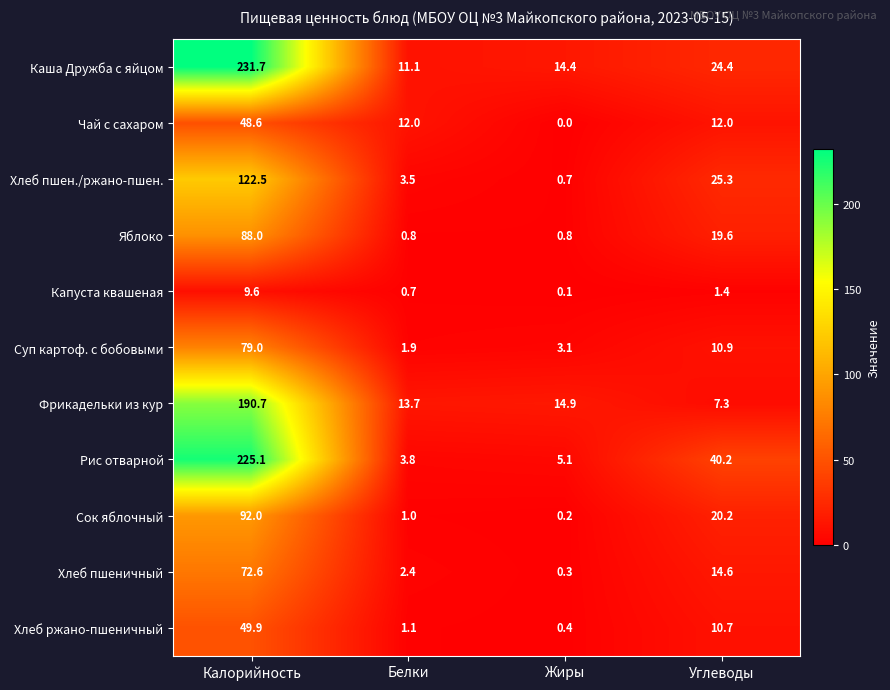

What is the approximate value of Хлеб пшен./ржано-пшен. at Калорийность?

122.5